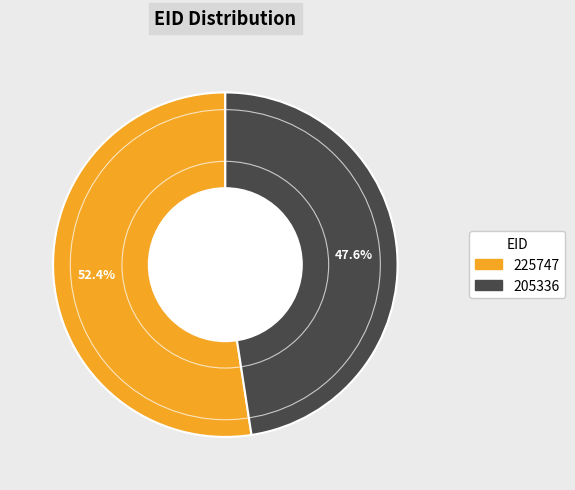

What is the smallest slice in the pie chart?

205336